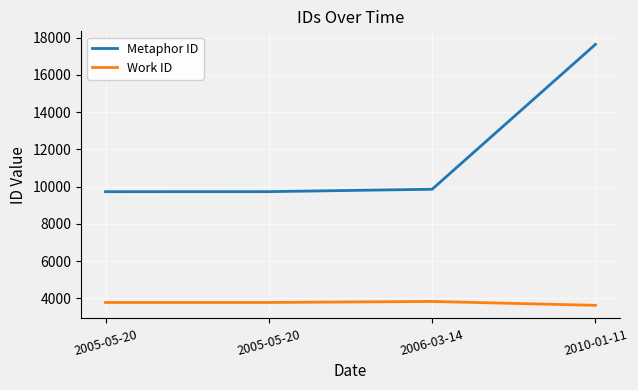

Where does the Metaphor ID series first go above 9855?

2010-01-11